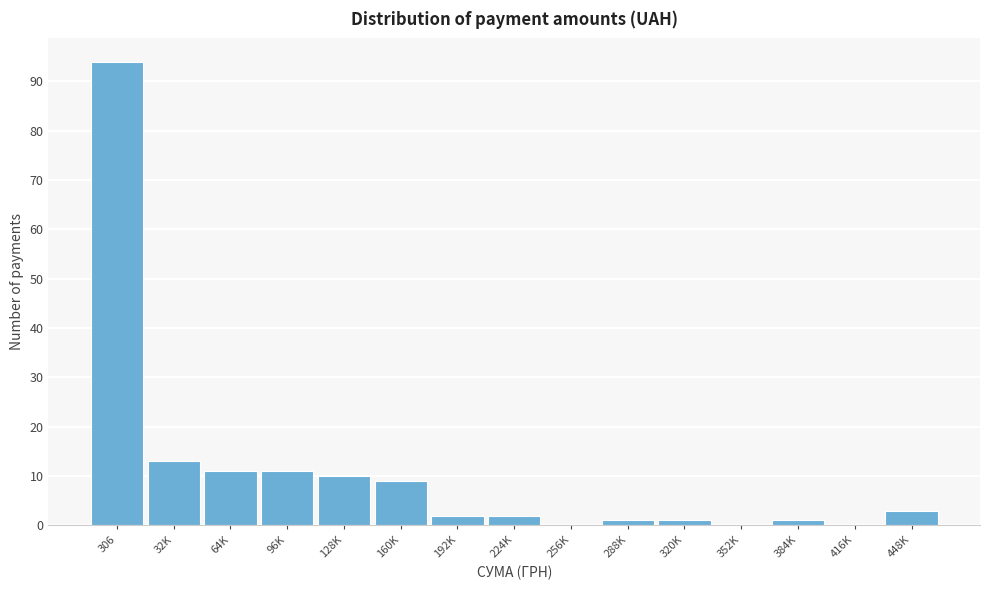

Reading right to left, extract all data points from this chart.

448K=3	416K=0	384K=1	352K=0	320K=1	288K=1	256K=0	224K=2	192K=2	160K=9	128K=10	96K=11	64K=11	32K=13	306=94